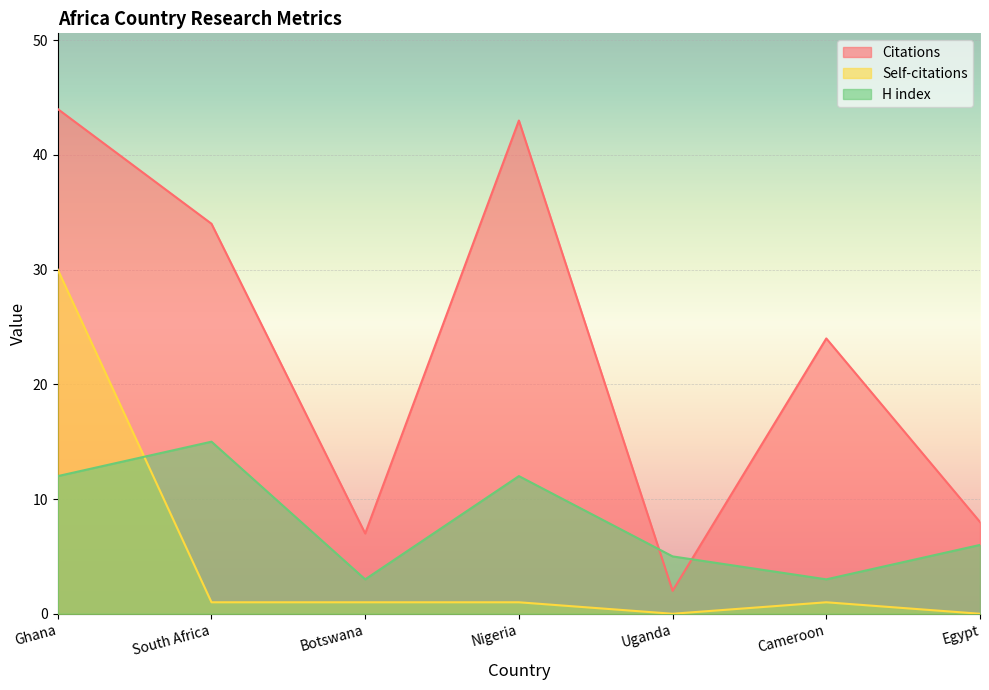

What is the sum of all H index values?

56